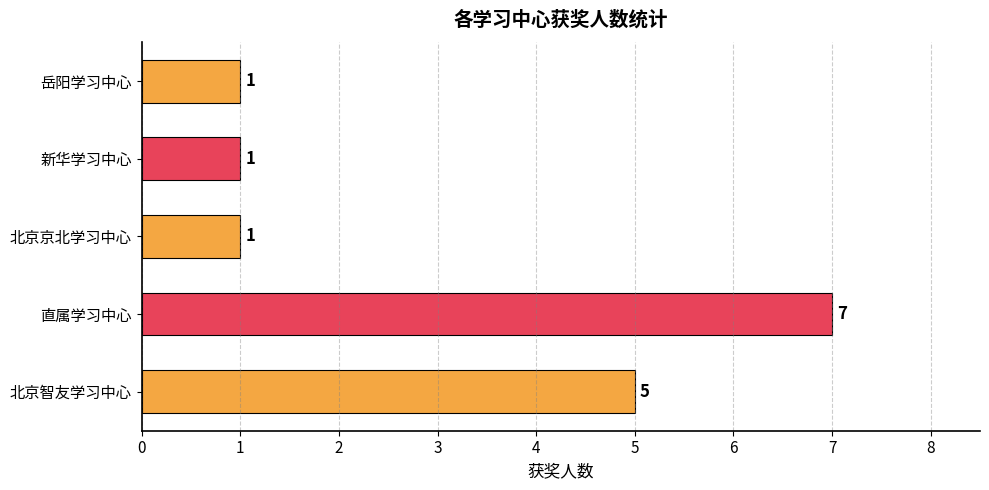

What is the difference between the maximum and second lowest values?

6